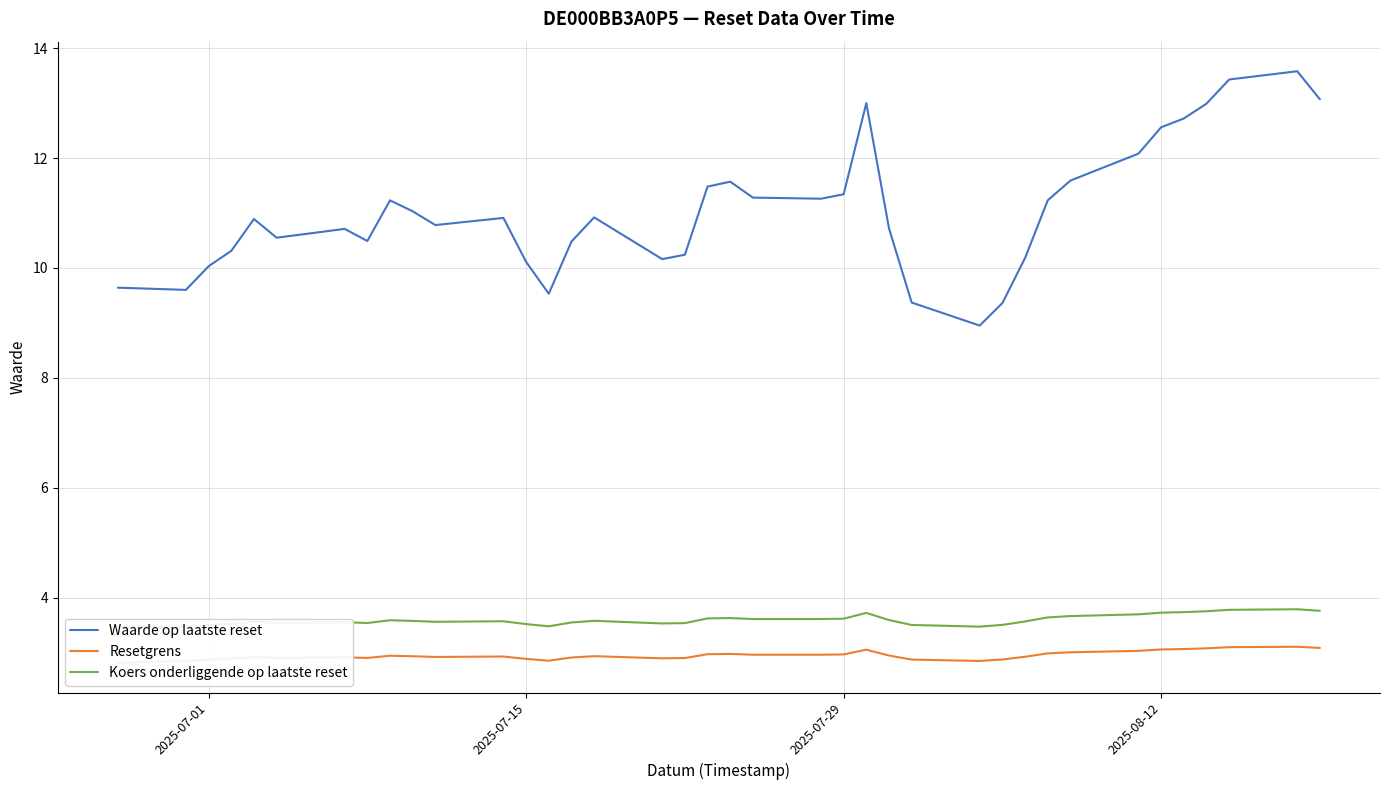

Rank the series by their maximum value, from highest to lowest.

Waarde op laatste reset, Koers onderliggende op laatste reset, Resetgrens